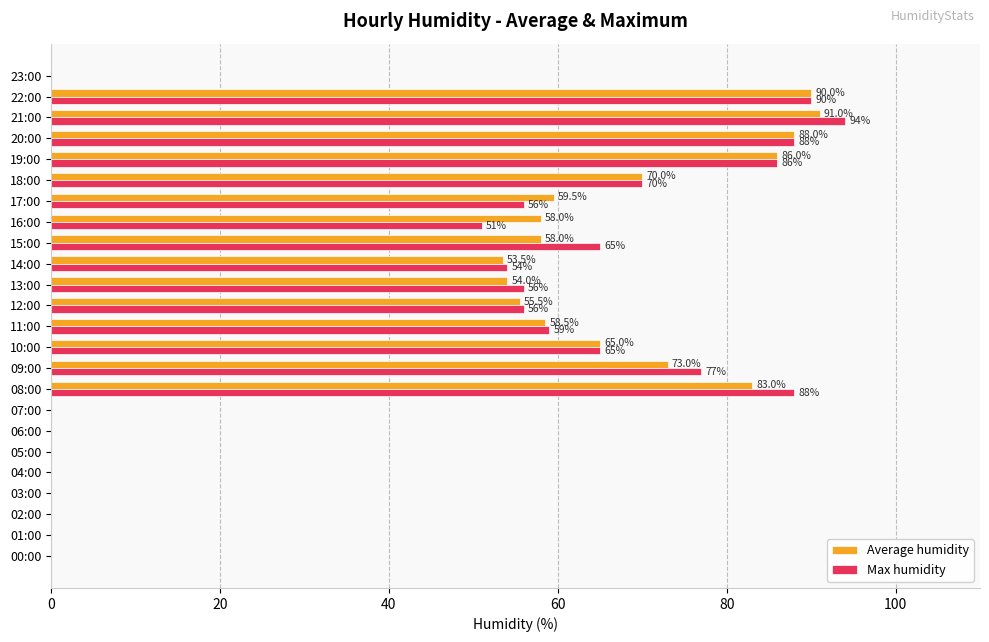

What is the sum of the Max humidity values at 19:00 and 09:00?

163.0